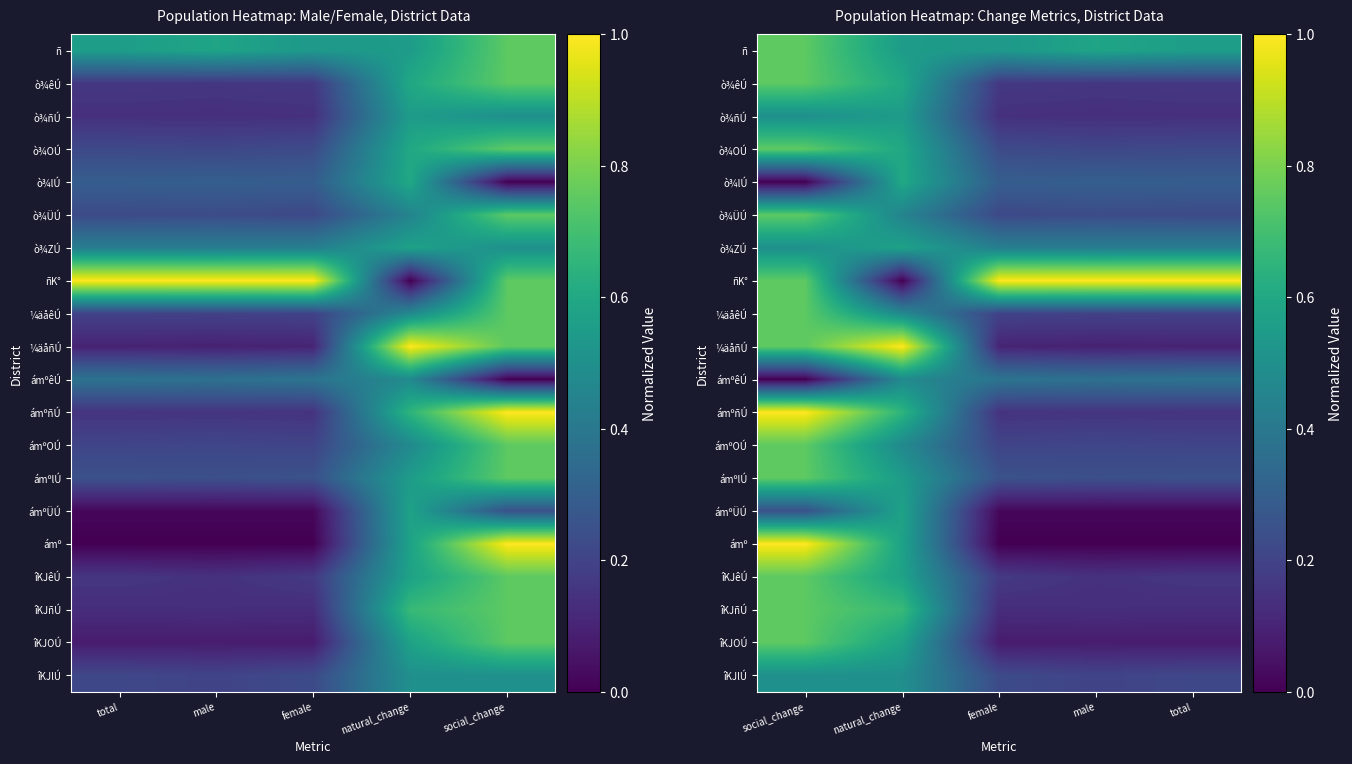

How many categories are shown in the chart?

5